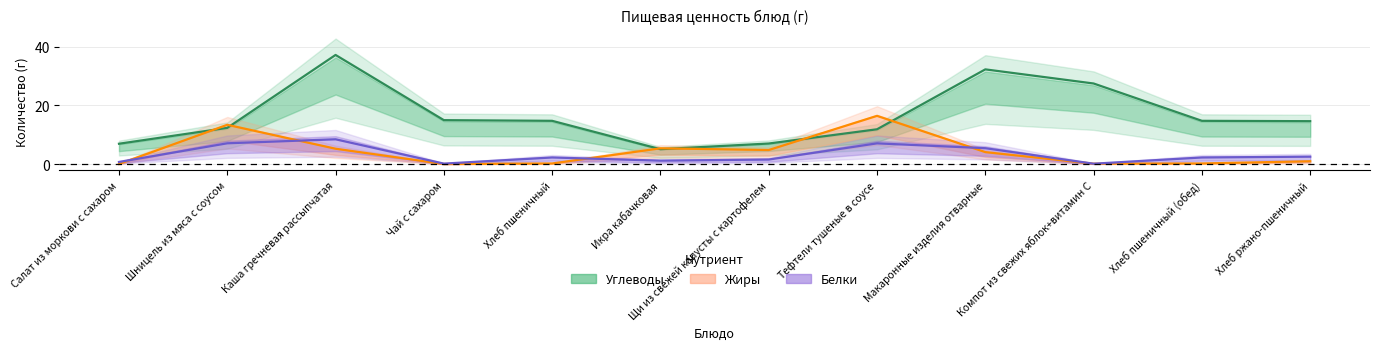

At which category does Жиры reach its first local valley?

Чай с сахаром